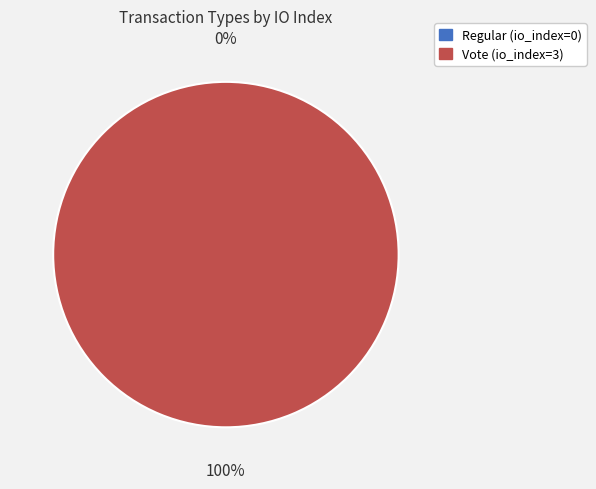

Which has a higher value, Vote (io_index=3) or Regular (io_index=0)?

Vote (io_index=3)